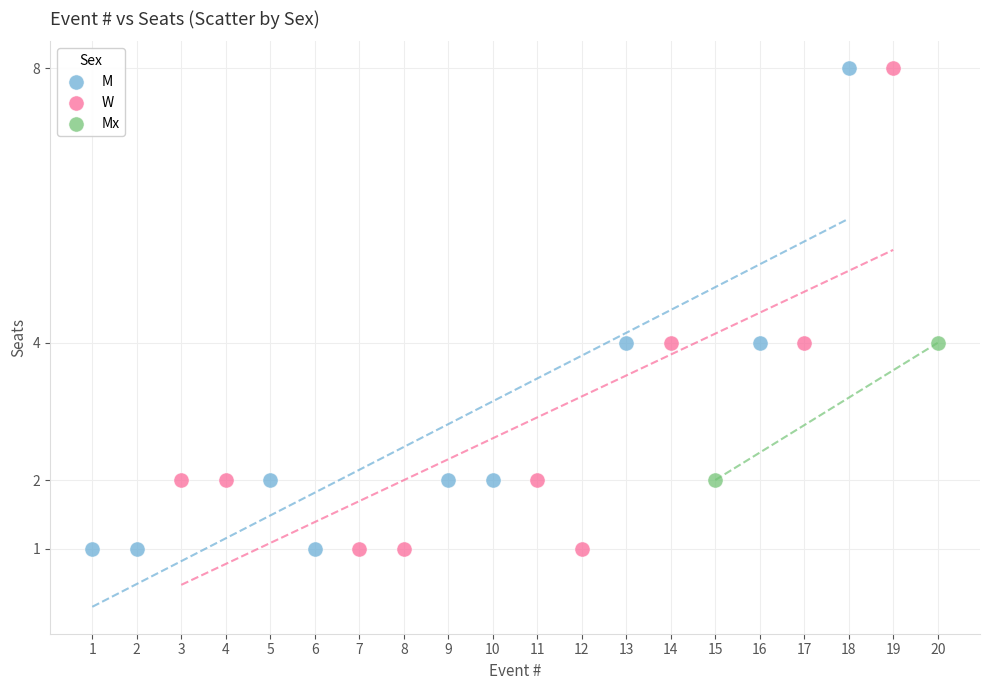

What are all the series names shown in the legend?

M, W, Mx